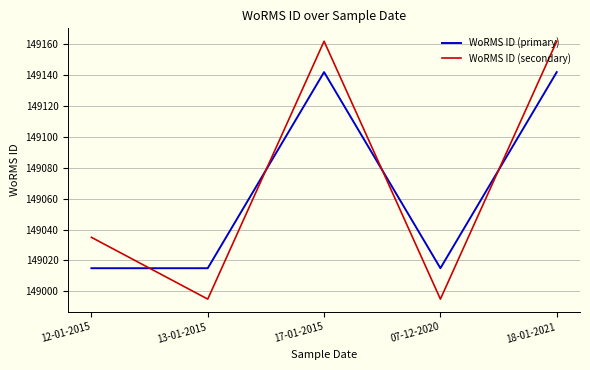

Reading left to right, what are all the values shown in this chart?

WoRMS ID (primary): 149015	149015	149142	149015	149142
WoRMS ID (secondary): 149035	148995	149162	148995	149162